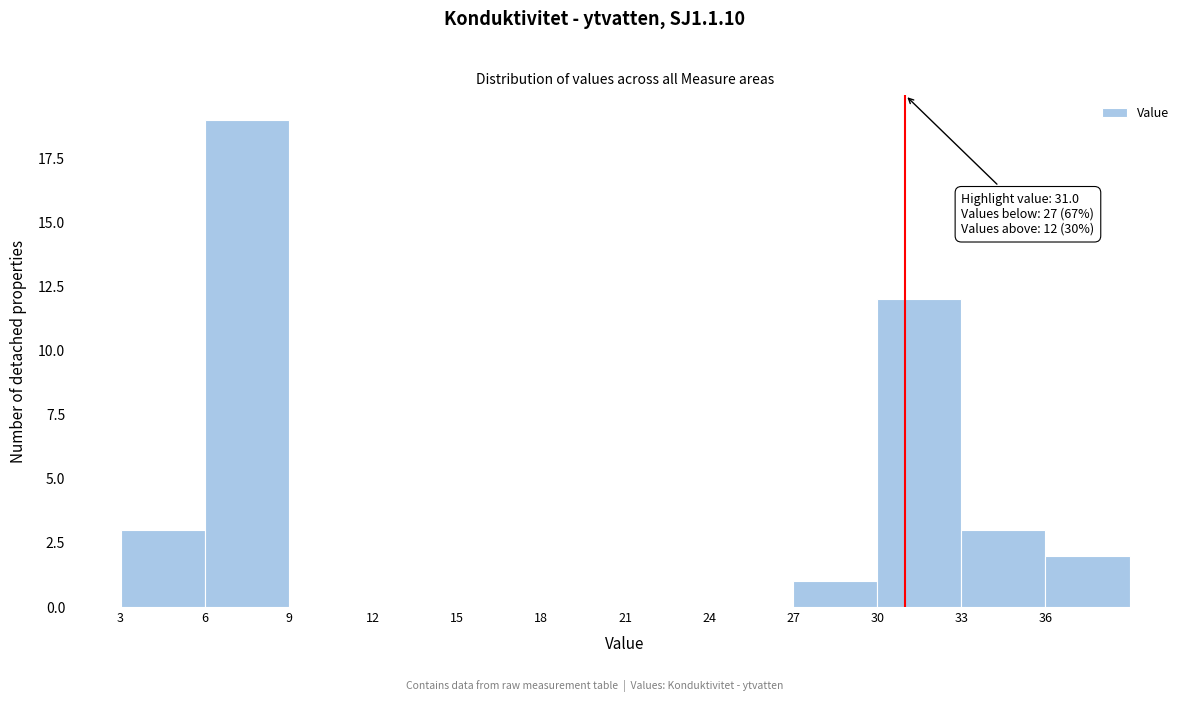

Which range on the x-axis has the tallest bar?

6 to 9